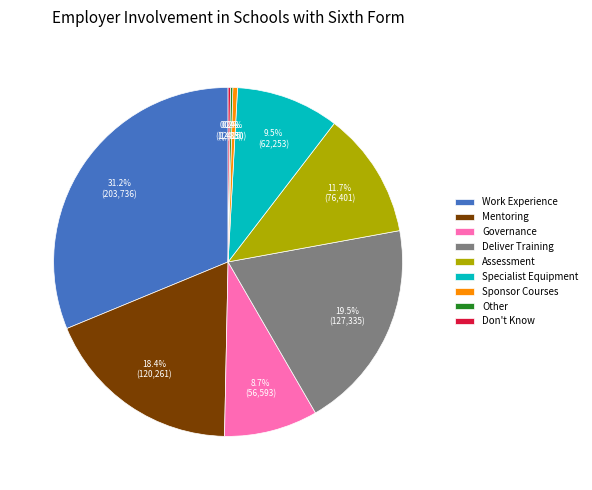

Which slice is the largest?

Work Experience